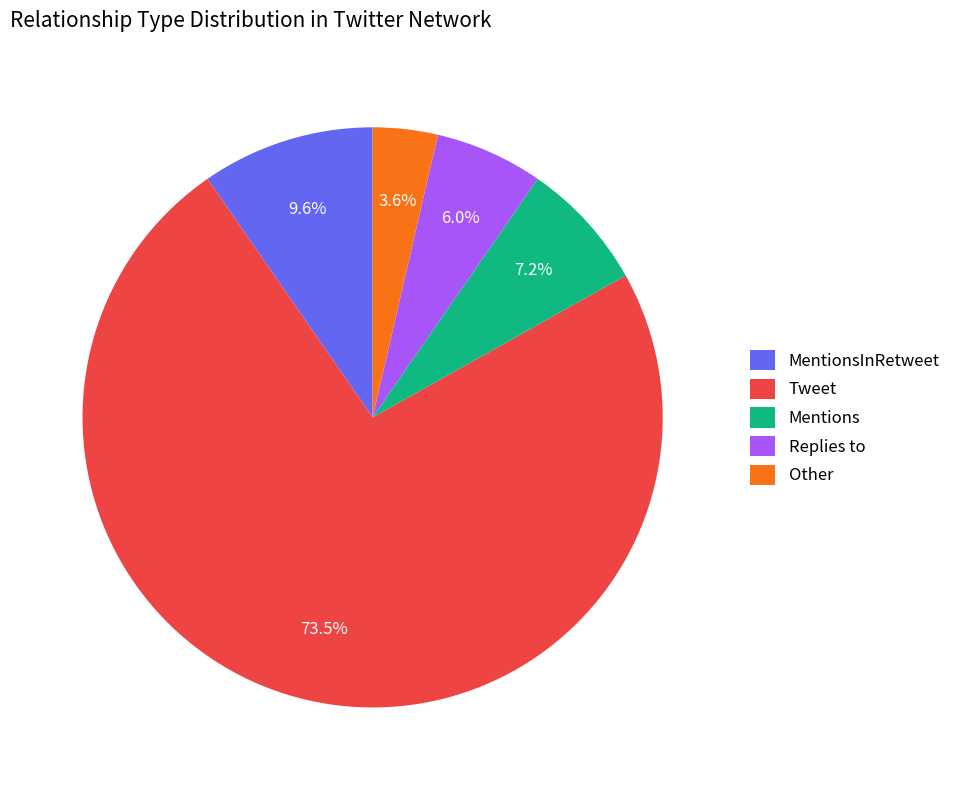

Which slice is the smallest?

Other